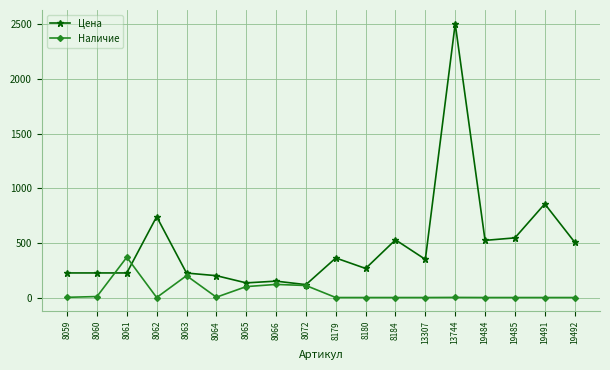

Where does the Цена series first go above 349?

8062